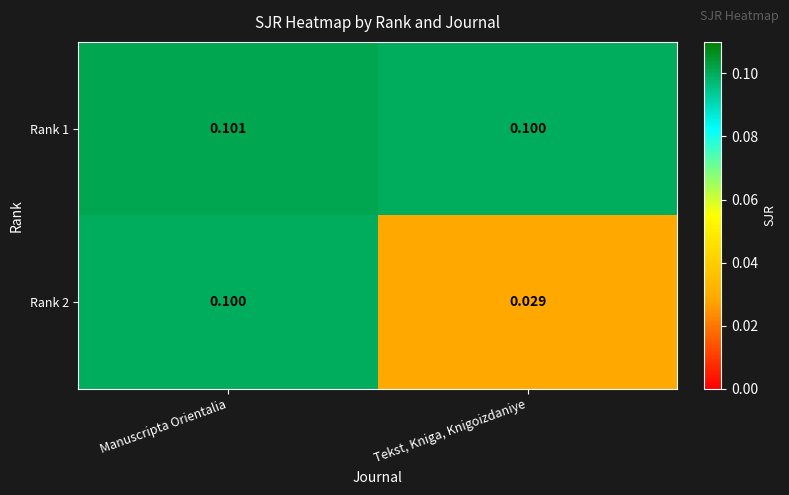

Where is Rank 1 nearest to the value 0?

Tekst, Kniga, Knigoizdaniye